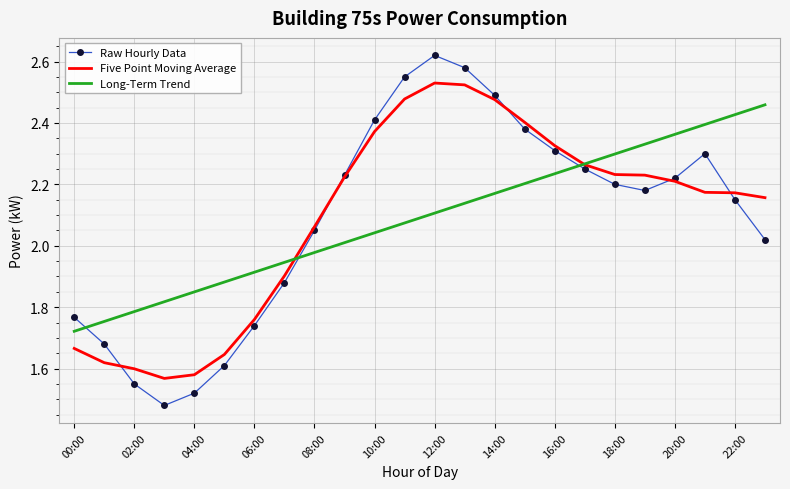

What are all the series names shown in the legend?

Raw Hourly Data, Five Point Moving Average, Long-Term Trend